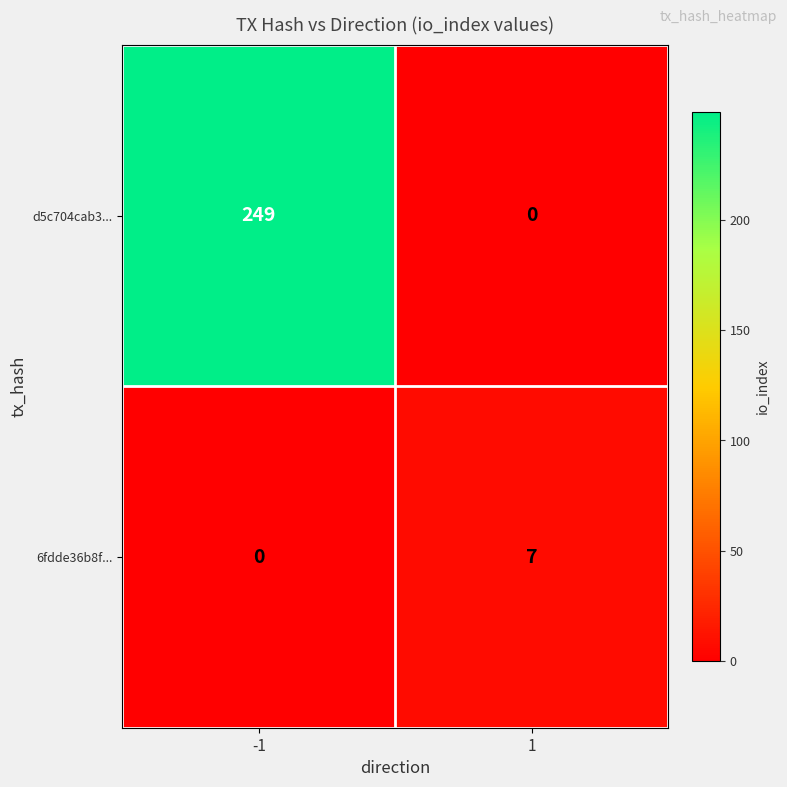

What is the maximum value shown in the chart?

249